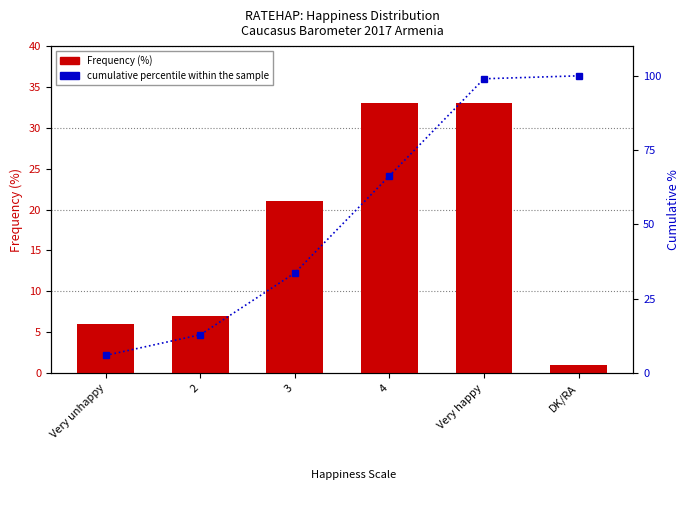

What is the difference between the maximum and minimum values in the Frequency (%) series?

32.0